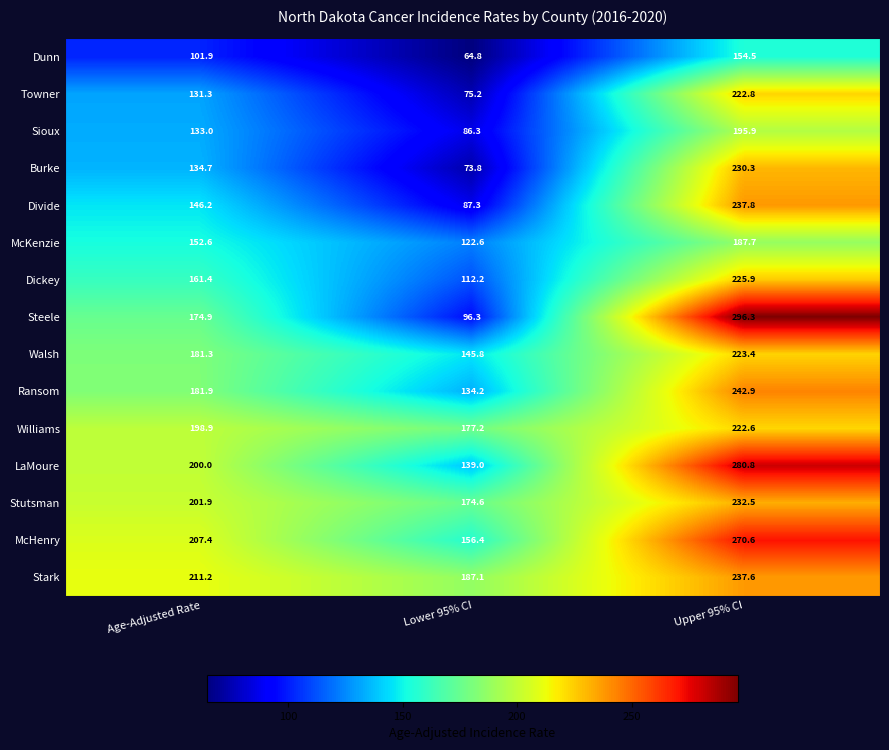

Which series changed the most between Age-Adjusted Rate and Lower 95% CI?

Steele